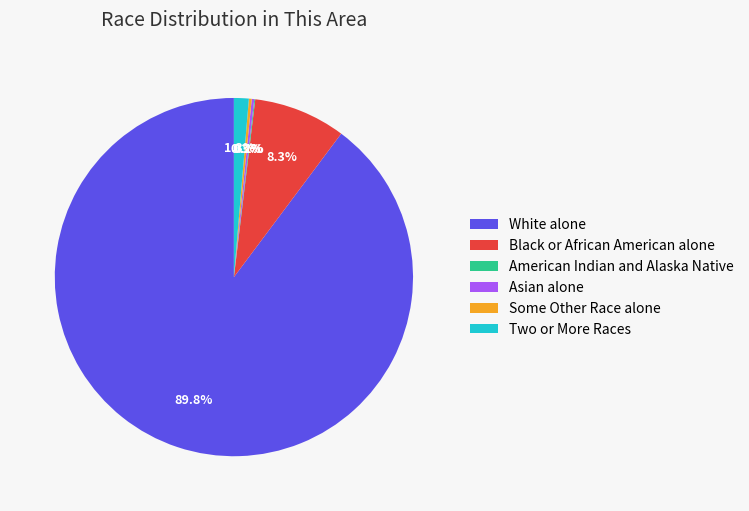

How much of the chart is everything except Black or African American alone?

91.7%